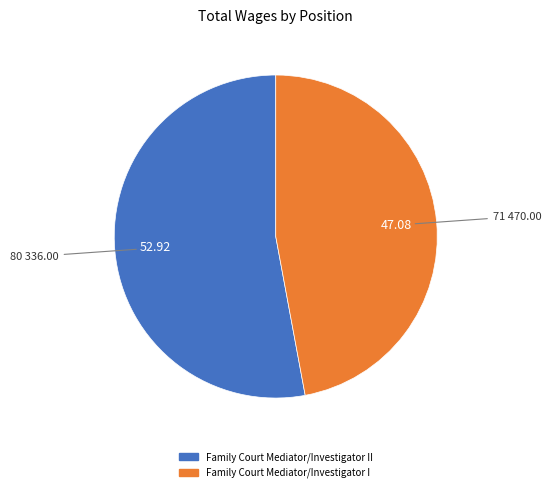

Is there any slice that represents more than half of the pie?

Yes